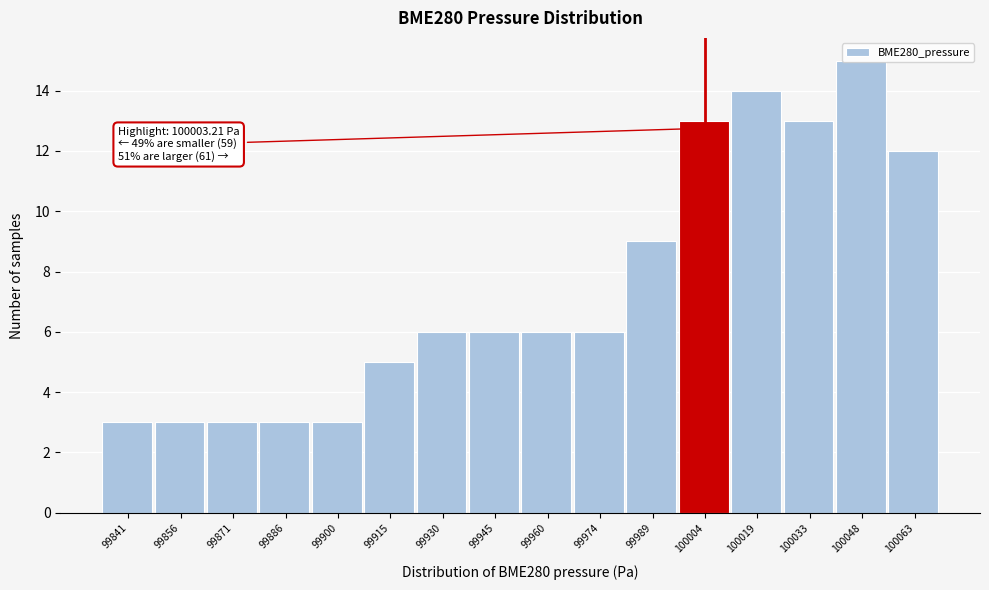

Which range on the x-axis has the tallest bar?

100040 to 100056